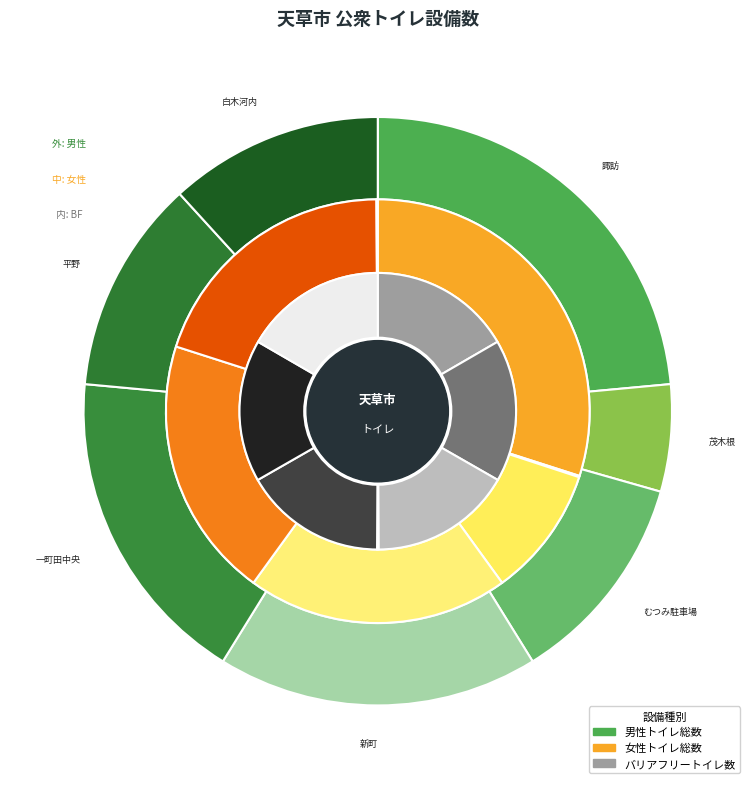

The 茂木根地区公衆トイレ slice represents 3% of the pie. True or false?

False